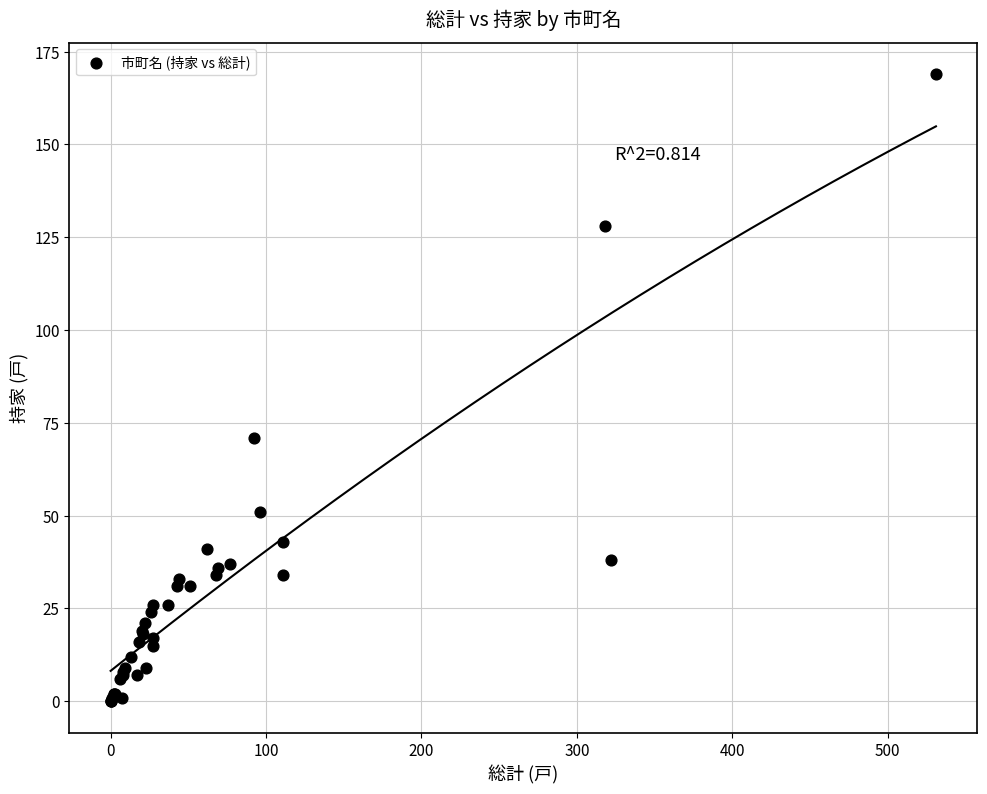

What Y value in the scatter plot is closest to 84?

71